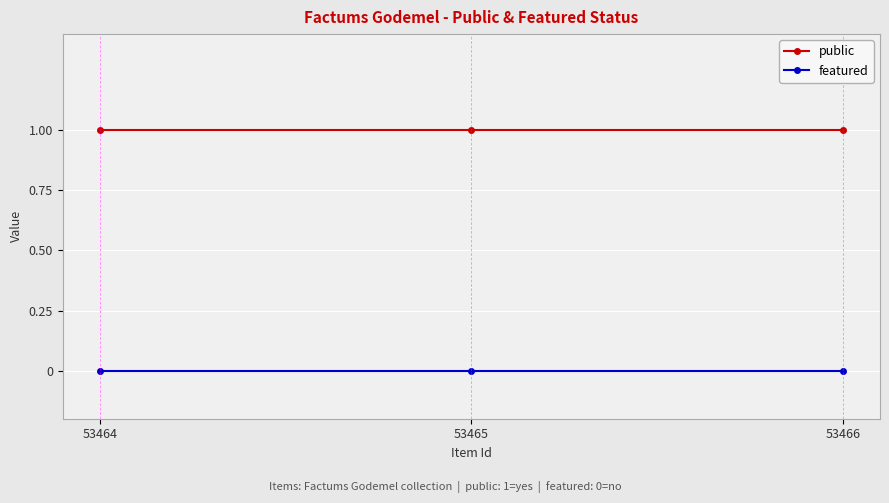

Reading left to right, transcribe all the data shown in this chart.

public: 1	1	1
featured: 0	0	0